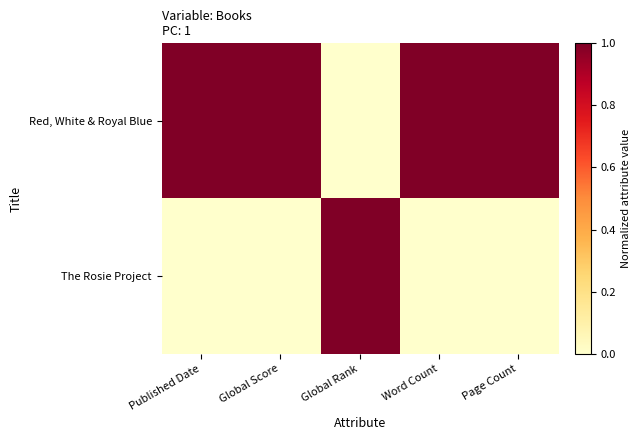

At Global Score, list the series in order from smallest to largest.

The Rosie Project, Red, White & Royal Blue